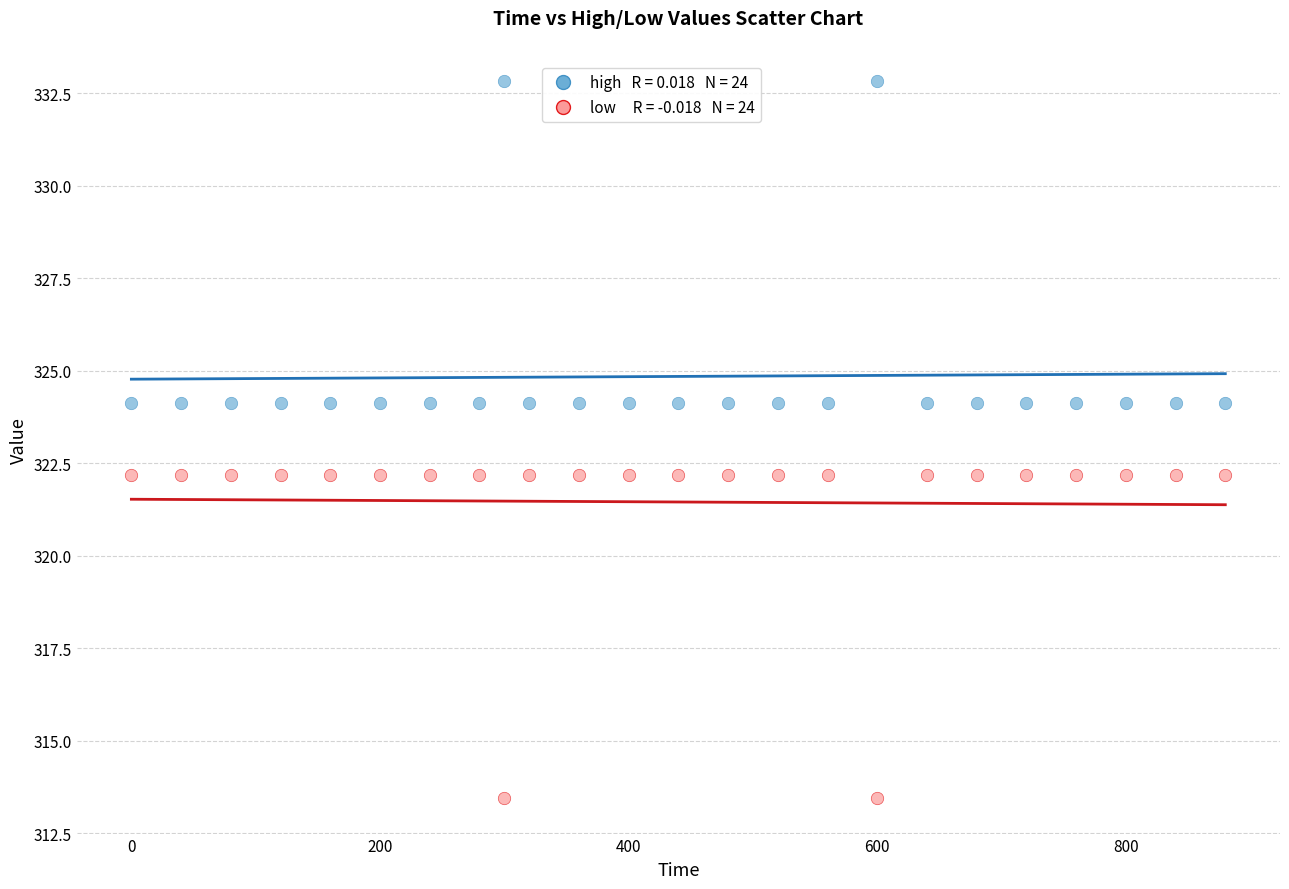

Across all data points, what is the range of X values (max minus min)?

880.0